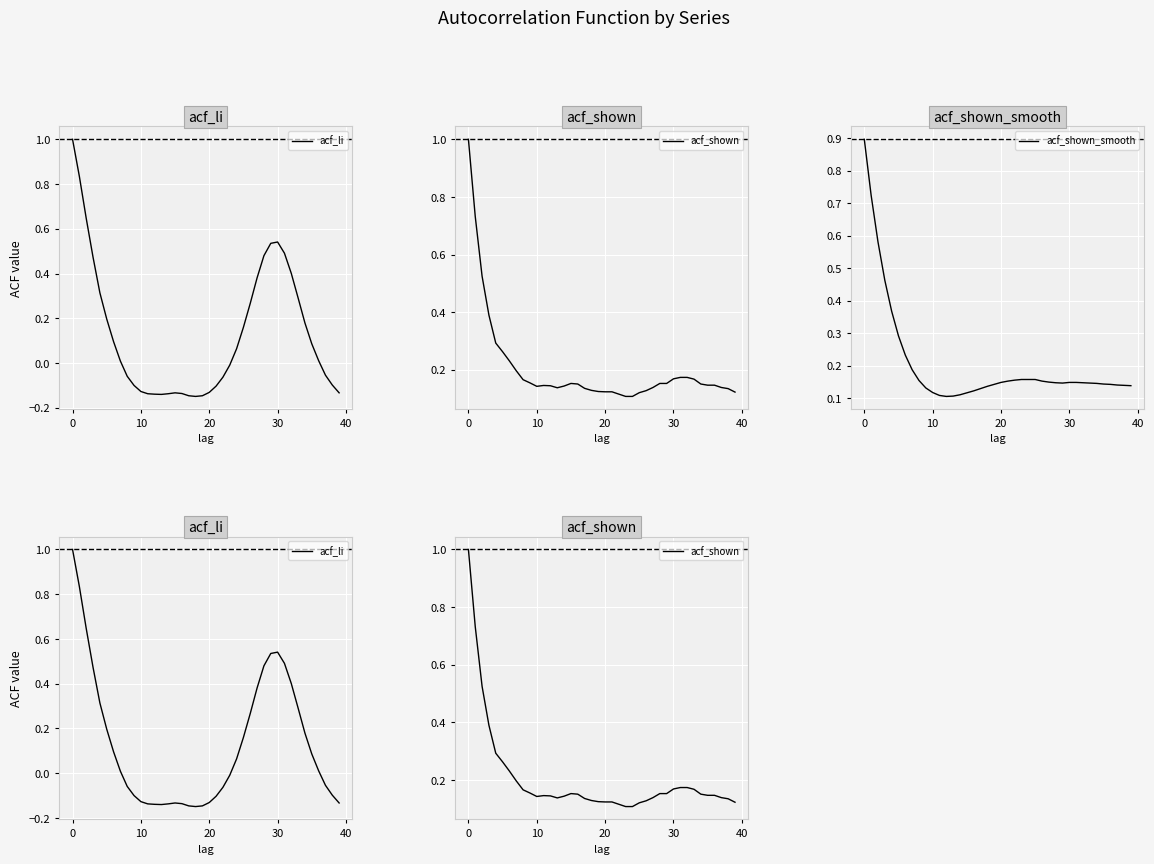

Where is the first local minimum for acf_li?

13